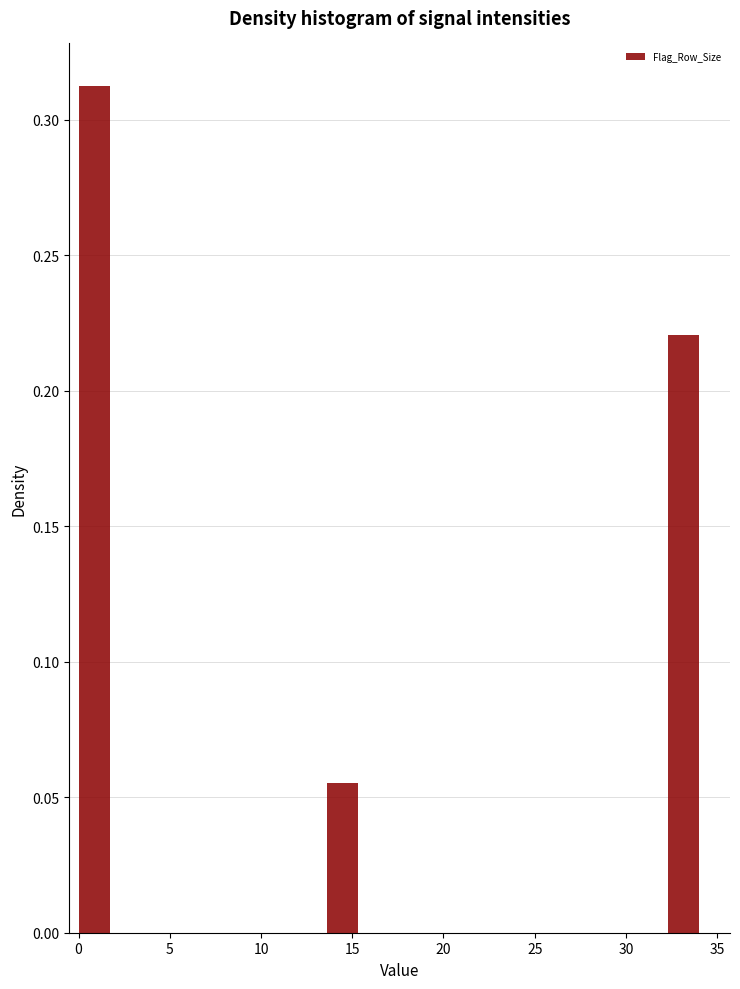

Around what value on the x-axis is the tallest bar? Give the approximate position of its centre, as read against the axis.

1.0